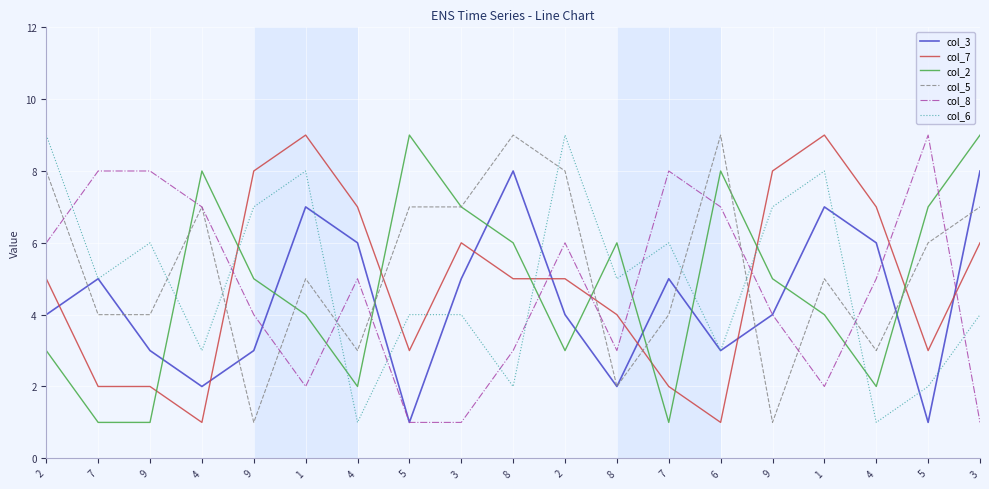

Where is col_7 nearest to the value 5?

2